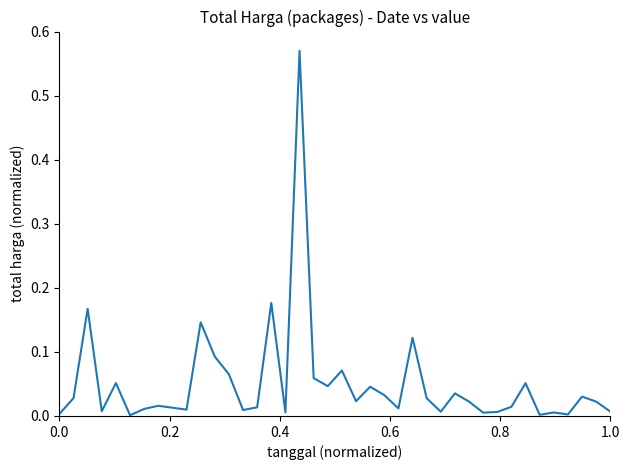

Is this an area chart (filled region under the line)?

No